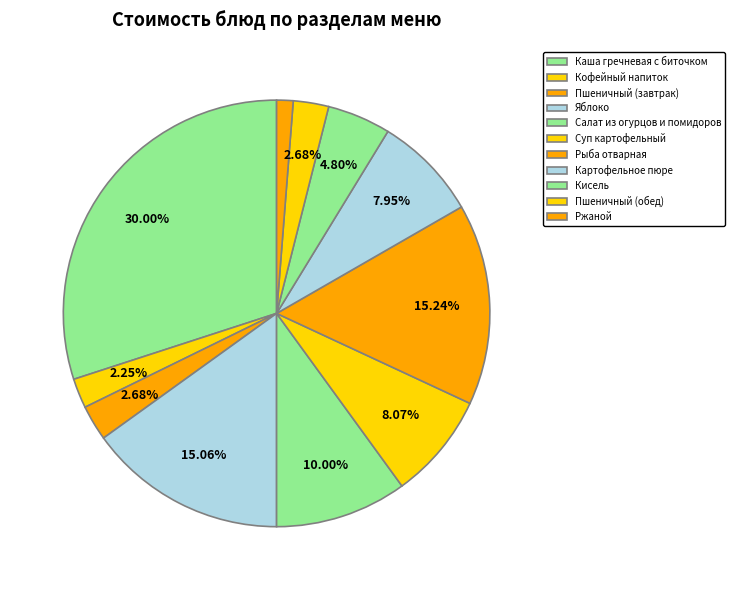

To the nearest percent, what is the combined percentage of Кофейный напиток and Ржаной?

3%